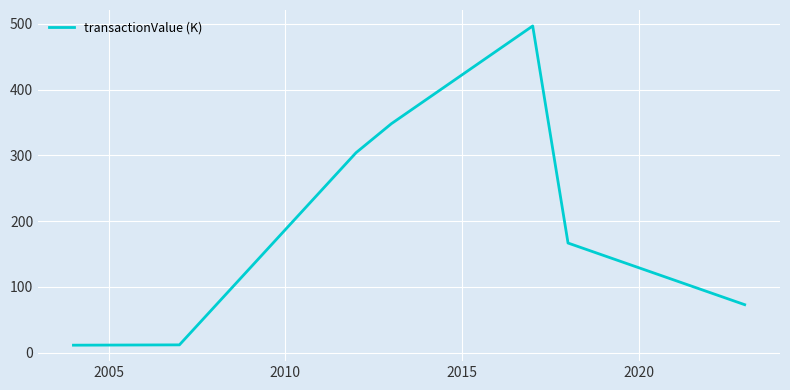

What is the average value?

201.6